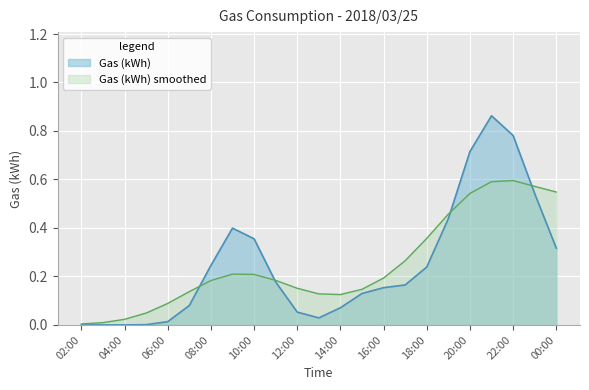

The value of Gas (kWh) at 20:00 is 0.2. True or false?

False